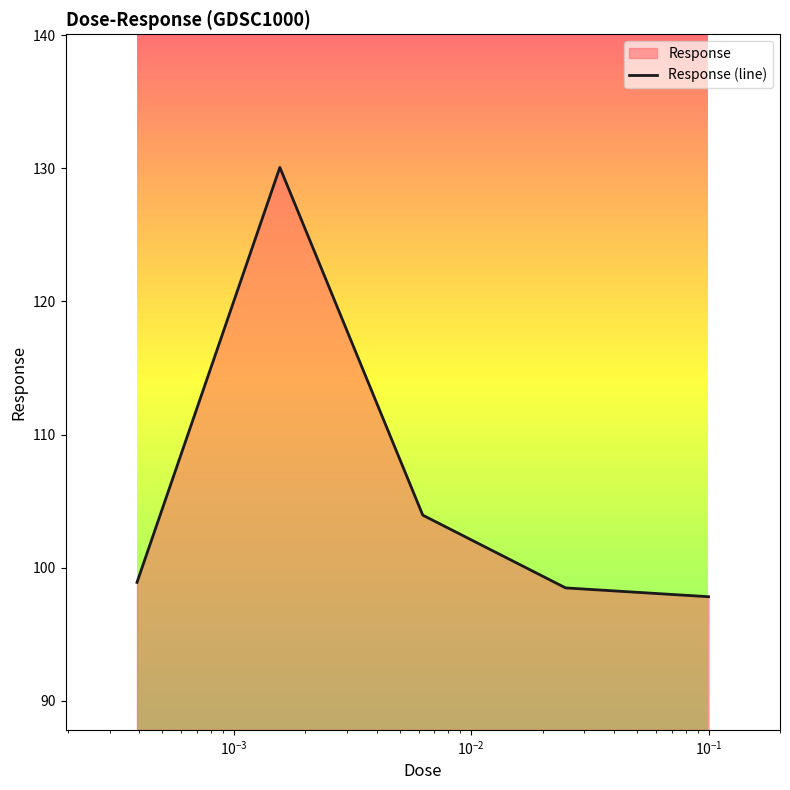

True or false: there are more than 2 points higher than both neighbors.

False